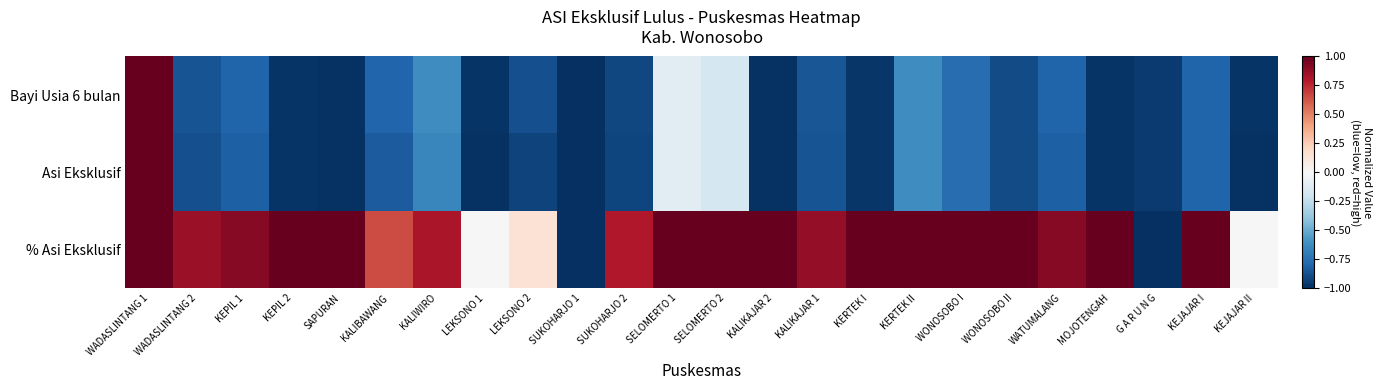

Reading right to left, list all the values displayed in this chart.

Bayi Usia 6 bulan: KEJAJAR II=-1.0	KEJAJAR I=-0.8	G A R U N G=-1.0	MOJOTENGAH=-1.0	WATUMALANG=-0.8	WONOSOBO II=-0.9	WONOSOBO I=-0.8	KERTEK II=-0.6	KERTEK I=-1.0	KALIKAJAR 1=-0.9	KALIKAJAR 2=-1.0	SELOMERTO 2=-0.2	SELOMERTO 1=-0.1	SUKOHARJO 2=-0.9	SUKOHARJO 1=-1.0	LEKSONO 2=-0.9	LEKSONO 1=-1.0	KALIWIRO=-0.6	KALIBAWANG=-0.8	SAPURAN=-1.0	KEPIL 2=-1.0	KEPIL 1=-0.8	WADASLINTANG 2=-0.9	WADASLINTANG 1=1.0
Asi Eksklusif: KEJAJAR II=-1.0	KEJAJAR I=-0.8	G A R U N G=-1.0	MOJOTENGAH=-1.0	WATUMALANG=-0.8	WONOSOBO II=-0.9	WONOSOBO I=-0.8	KERTEK II=-0.6	KERTEK I=-1.0	KALIKAJAR 1=-0.9	KALIKAJAR 2=-1.0	SELOMERTO 2=-0.2	SELOMERTO 1=-0.1	SUKOHARJO 2=-0.9	SUKOHARJO 1=-1.0	LEKSONO 2=-0.9	LEKSONO 1=-1.0	KALIWIRO=-0.7	KALIBAWANG=-0.8	SAPURAN=-1.0	KEPIL 2=-1.0	KEPIL 1=-0.8	WADASLINTANG 2=-0.9	WADASLINTANG 1=1.0
% Asi Eksklusif: KEJAJAR II=0.0	KEJAJAR I=1.0	G A R U N G=-1.0	MOJOTENGAH=1.0	WATUMALANG=0.9	WONOSOBO II=1.0	WONOSOBO I=1.0	KERTEK II=1.0	KERTEK I=1.0	KALIKAJAR 1=0.9	KALIKAJAR 2=1.0	SELOMERTO 2=1.0	SELOMERTO 1=1.0	SUKOHARJO 2=0.8	SUKOHARJO 1=-1.0	LEKSONO 2=0.1	LEKSONO 1=0.0	KALIWIRO=0.8	KALIBAWANG=0.7	SAPURAN=1.0	KEPIL 2=1.0	KEPIL 1=0.9	WADASLINTANG 2=0.9	WADASLINTANG 1=1.0